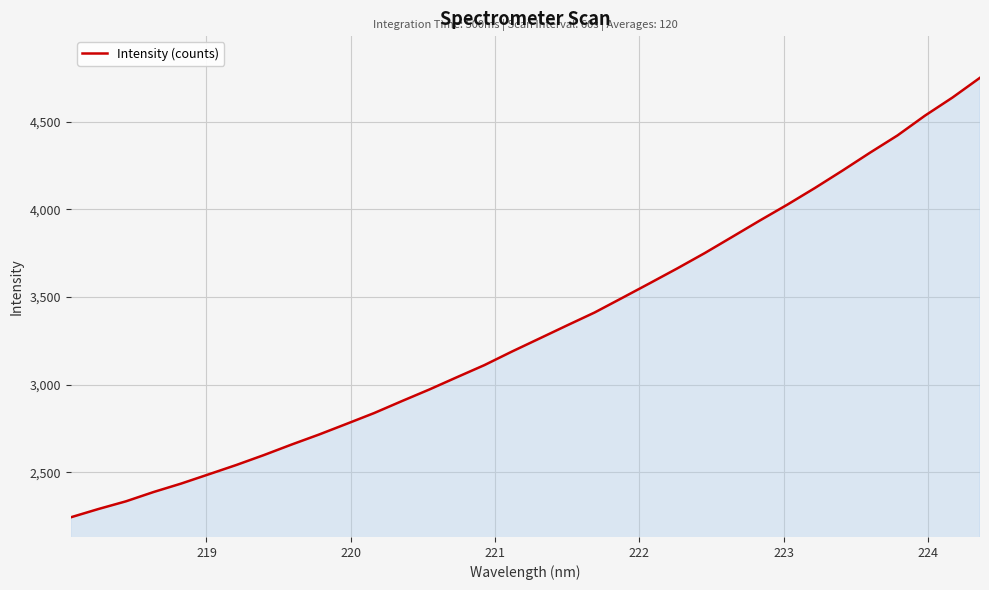

What is the difference between the maximum and minimum values?

2507.0